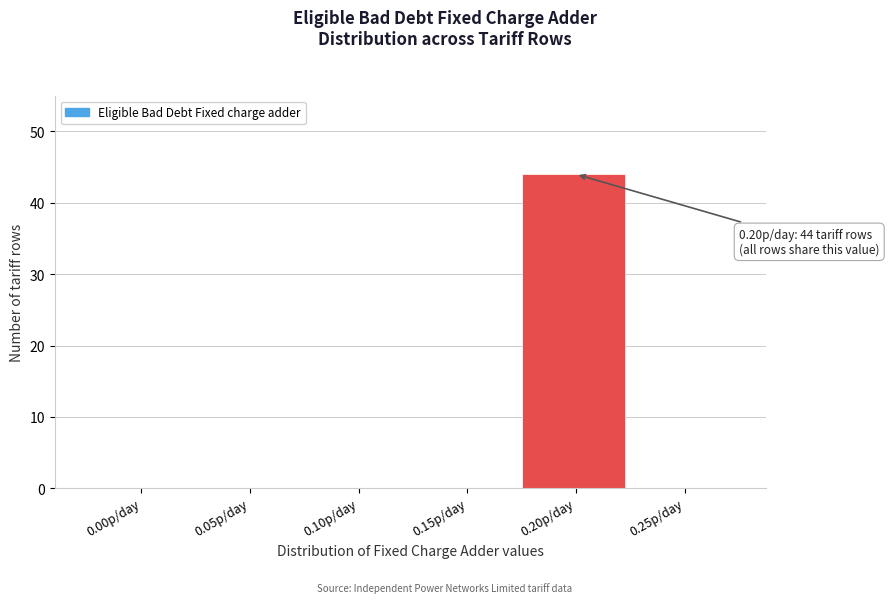

Reading left to right, list all the values displayed in this chart.

0.00p/day=0	0.05p/day=0	0.10p/day=0	0.15p/day=0	0.20p/day=44	0.25p/day=0